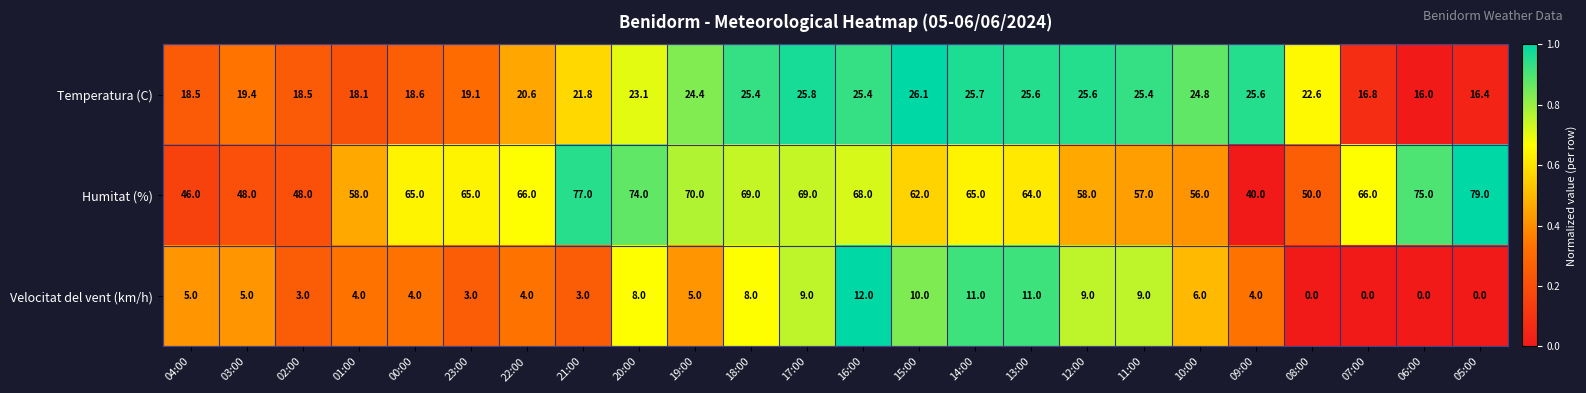

What is the maximum value shown in the chart?

79.0